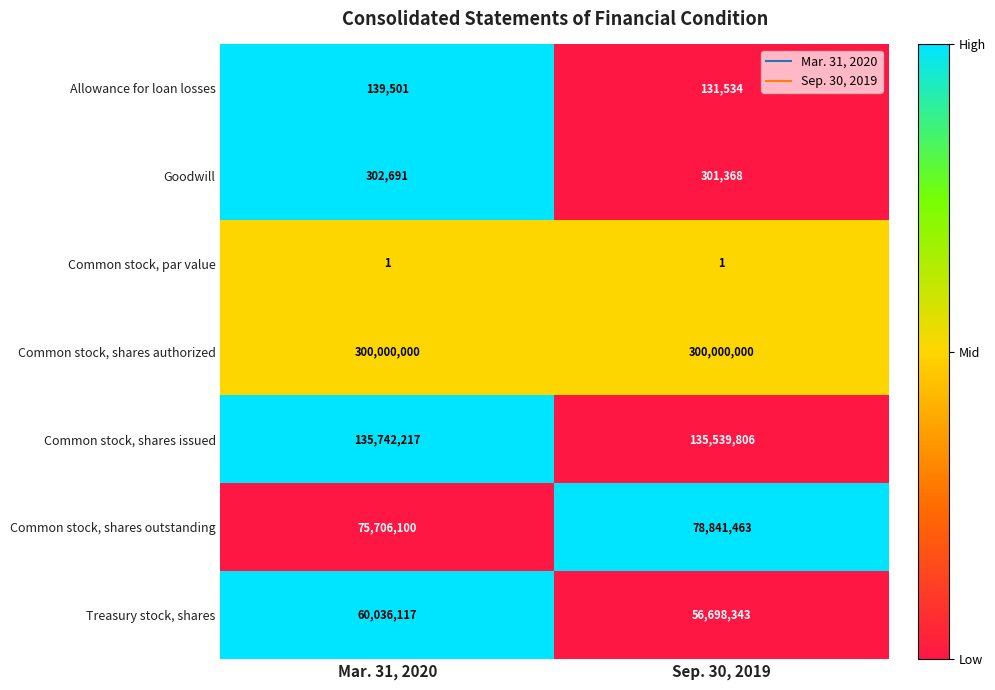

Reading left to right, what are all the values shown in this chart?

Allowance for loan losses: 139501	131534
Goodwill: 302691	301368
Common stock, par value: 1	1
Common stock, shares authorized: 300000000	300000000
Common stock, shares issued: 135742217	135539806
Common stock, shares outstanding: 75706100	78841463
Treasury stock, shares: 60036117	56698343